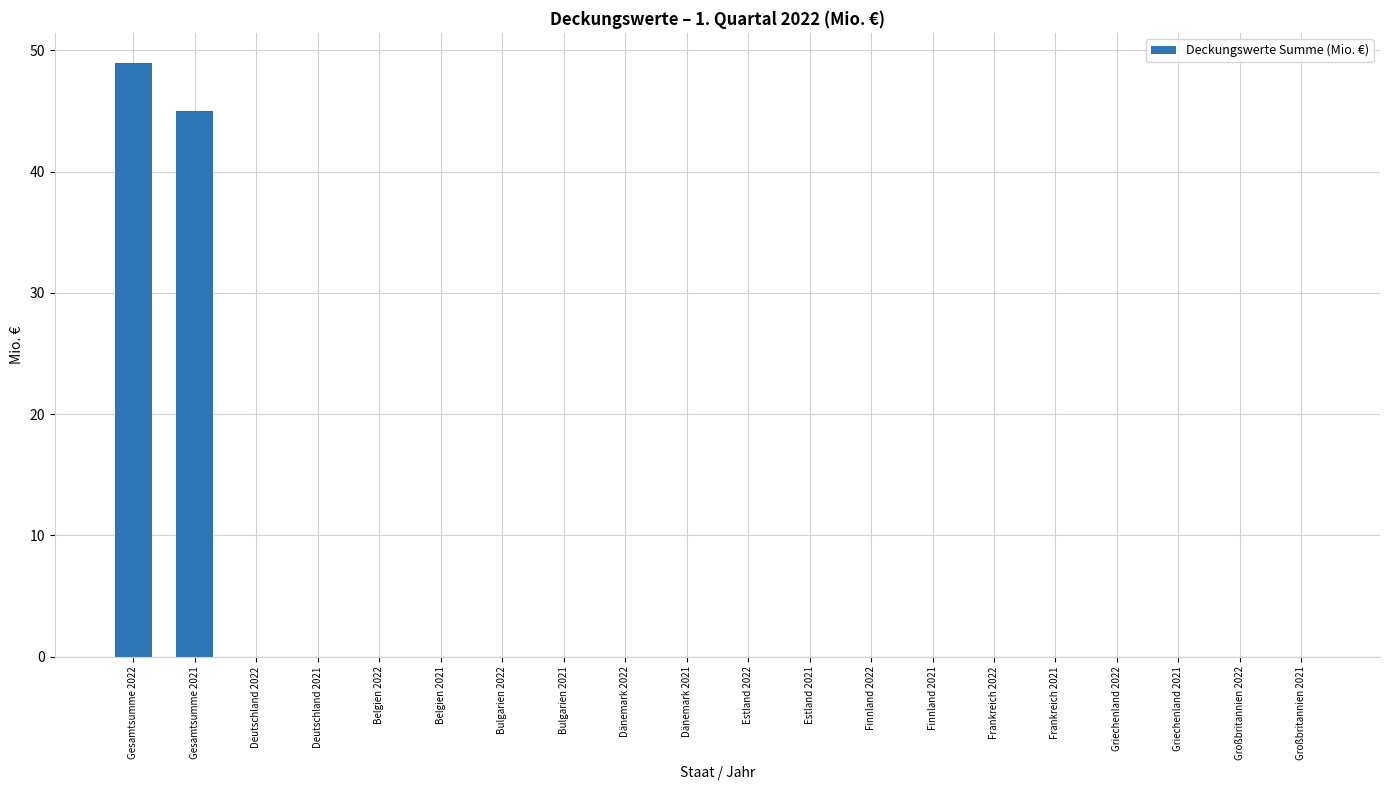

Reading left to right, transcribe all the data shown in this chart.

Gesamtsumme 2022=49	Gesamtsumme 2021=45	Deutschland 2022=0	Deutschland 2021=0	Belgien 2022=0	Belgien 2021=0	Bulgarien 2022=0	Bulgarien 2021=0	Dänemark 2022=0	Dänemark 2021=0	Estland 2022=0	Estland 2021=0	Finnland 2022=0	Finnland 2021=0	Frankreich 2022=0	Frankreich 2021=0	Griechenland 2022=0	Griechenland 2021=0	Großbritannien 2022=0	Großbritannien 2021=0